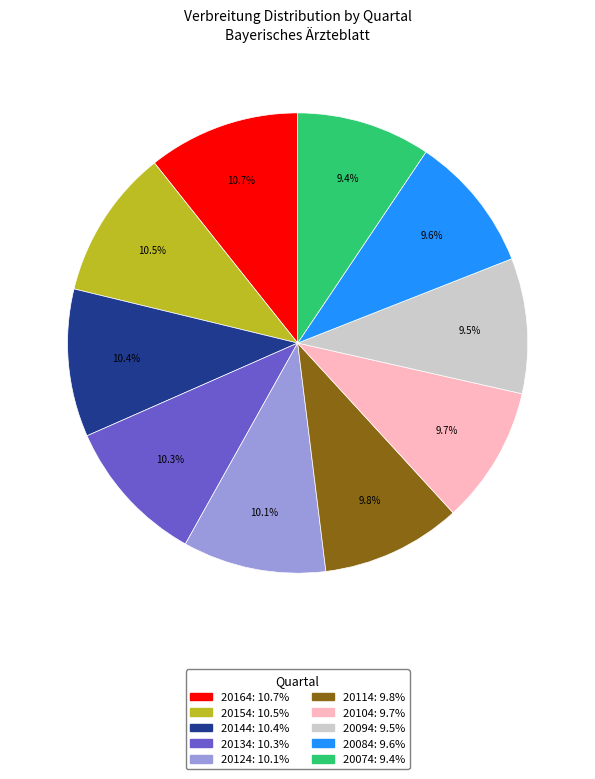

Does 20124: 10.1% account for over 50% of the chart?

No